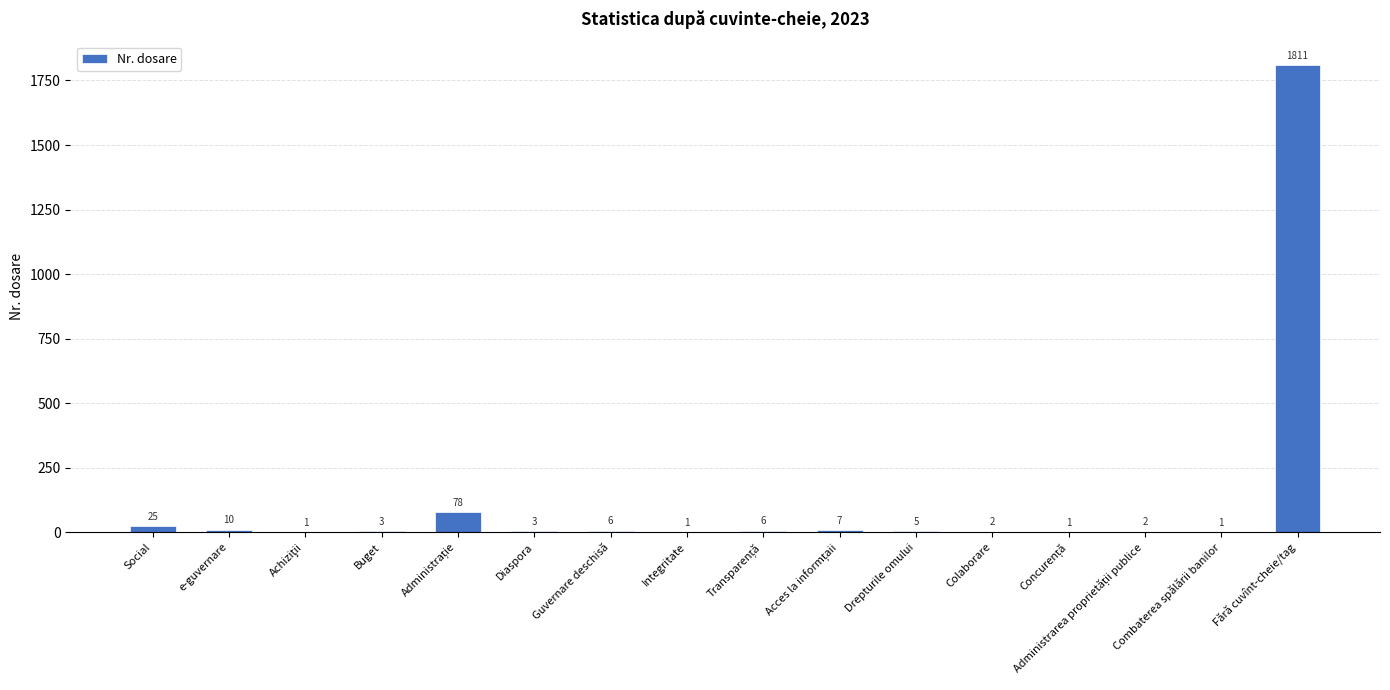

What is the ratio of the value at Combaterea spălării banilor to the value at Colaborare?

0.5